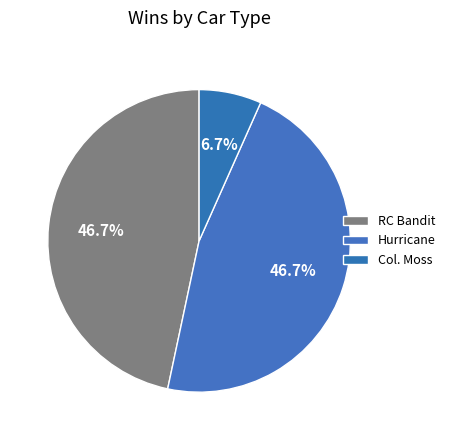

How many slices are in this pie chart?

3